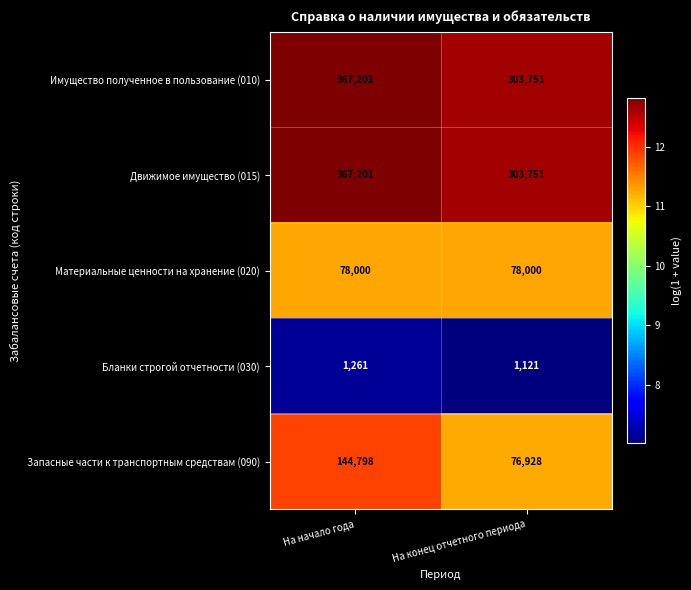

Which category has the lowest value across all series?

На конец отчетного периода